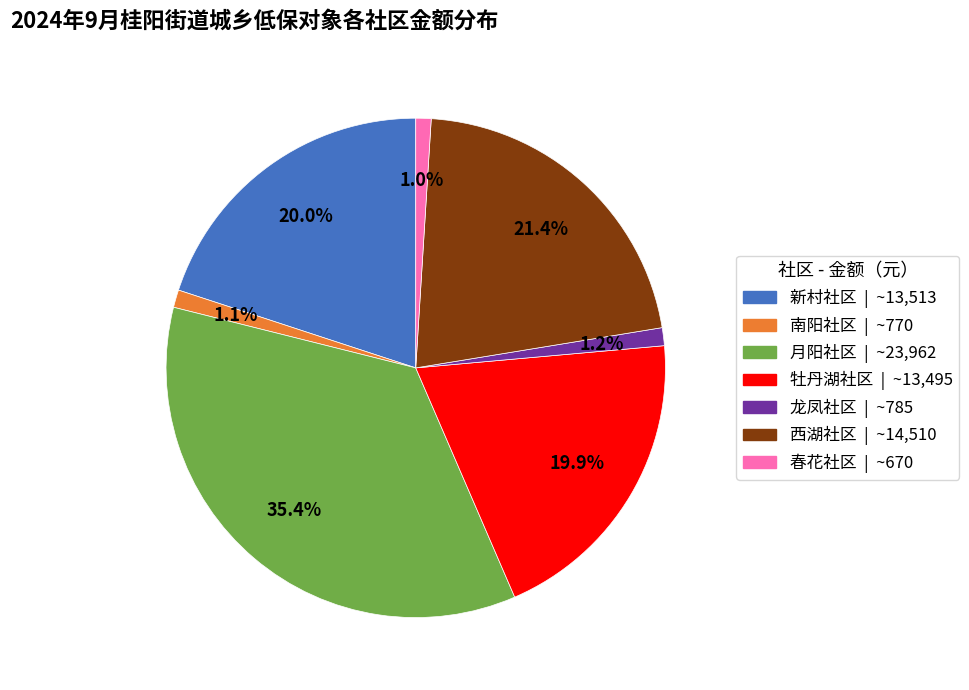

Is the sum of 龙凤社区 and 新村社区 greater than half?

No